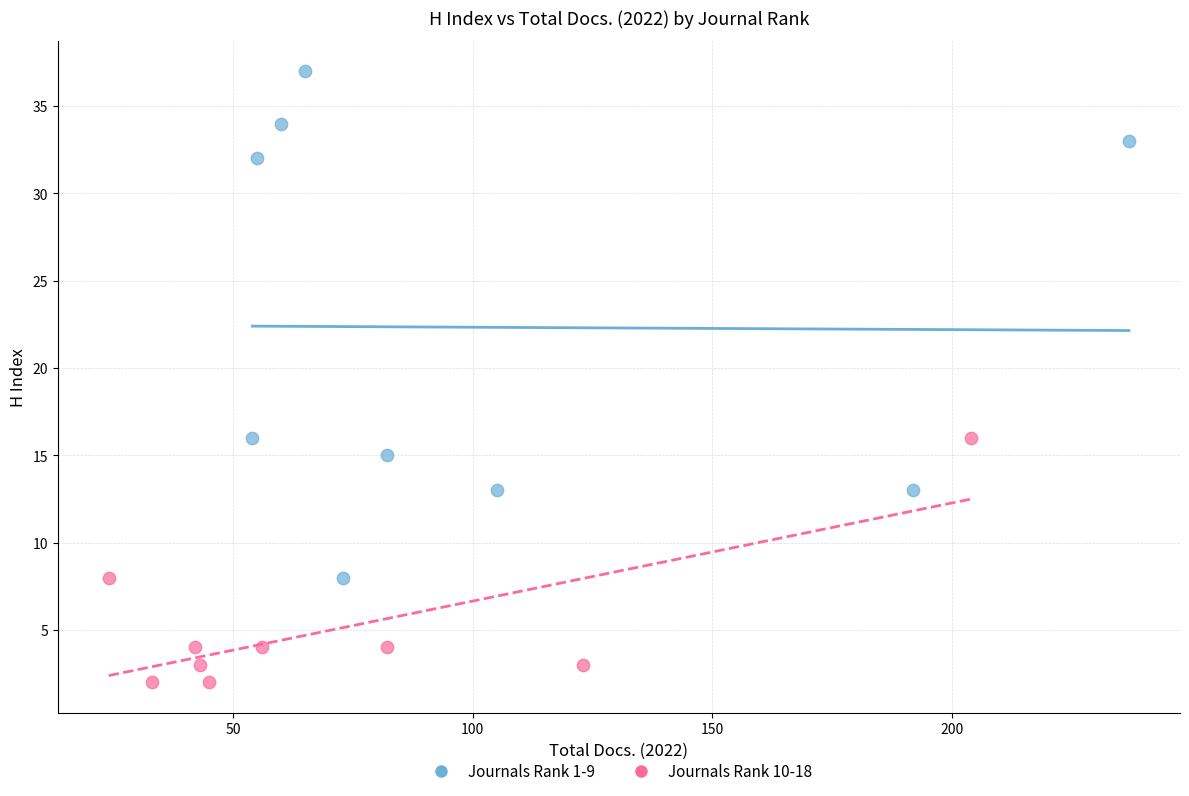

Which series has the widest spread of Y values?

Journals Rank 1-9